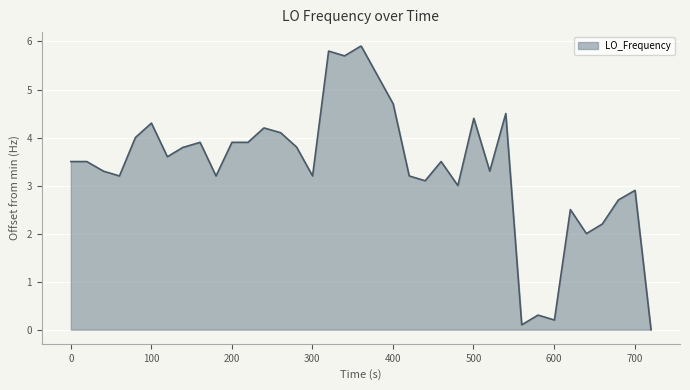

What is the greatest value displayed?

5.9